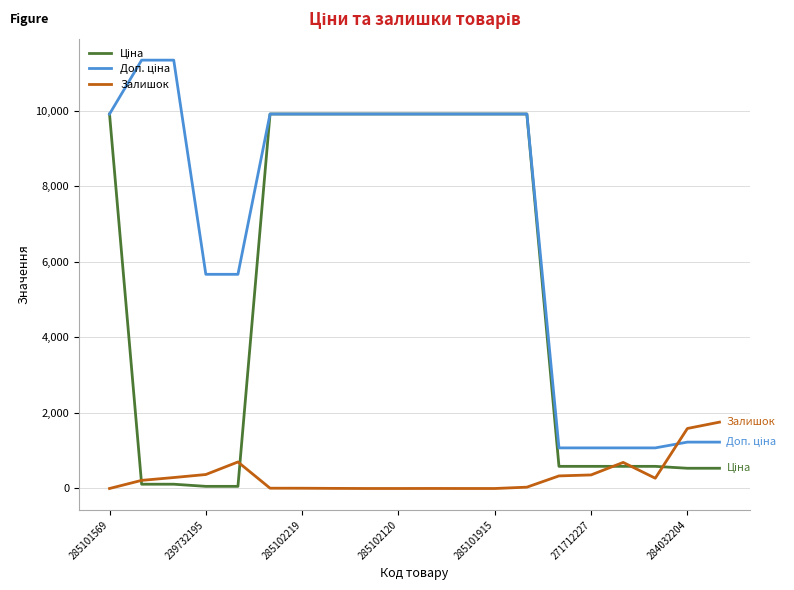

Does the chart have visible grid lines?

Yes